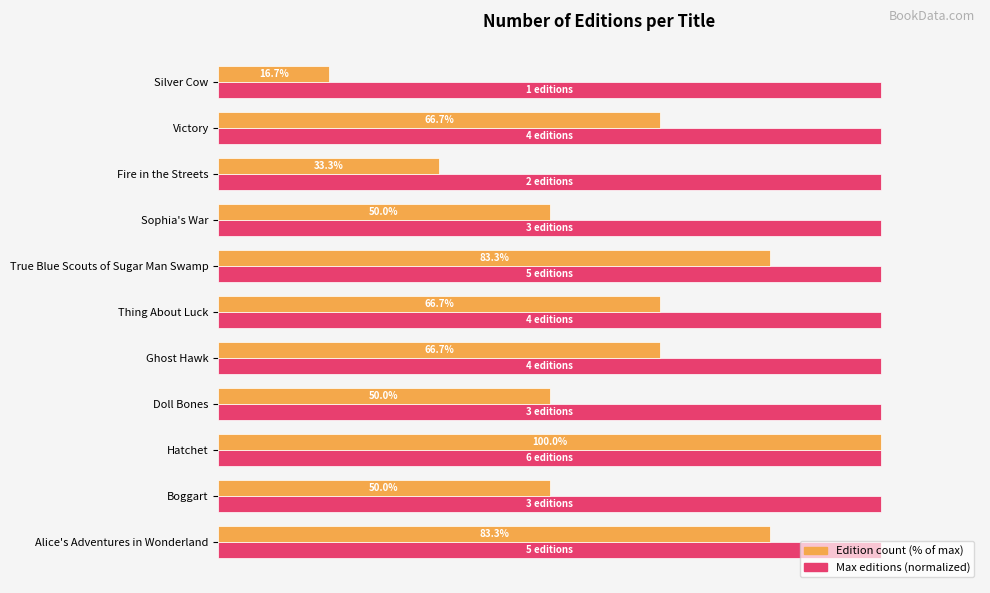

Which label corresponds to the smallest value in the chart?

Silver Cow